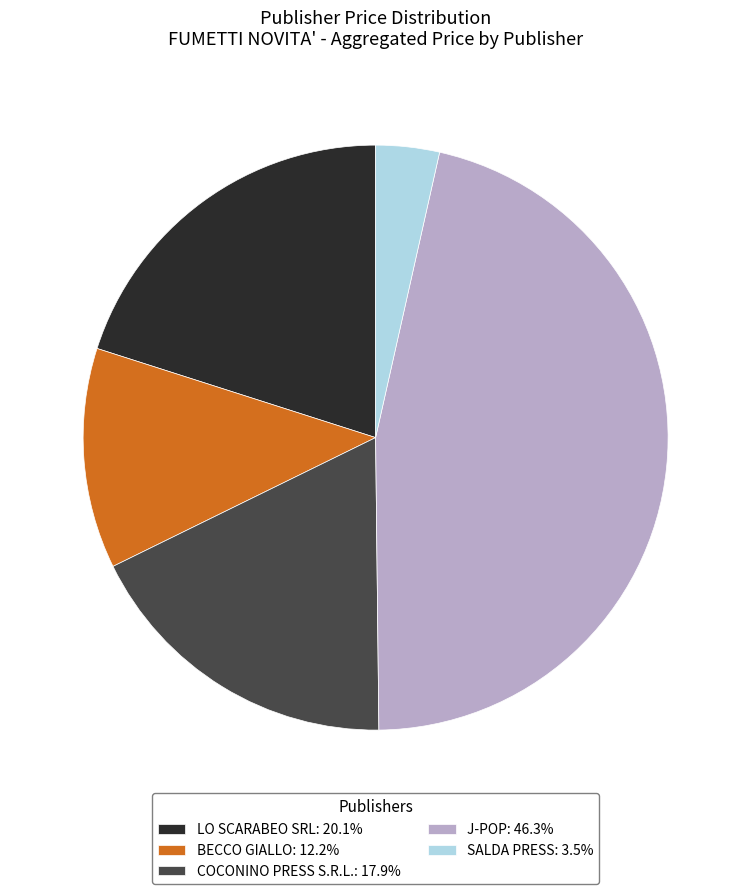

How many slices are in this pie chart?

5